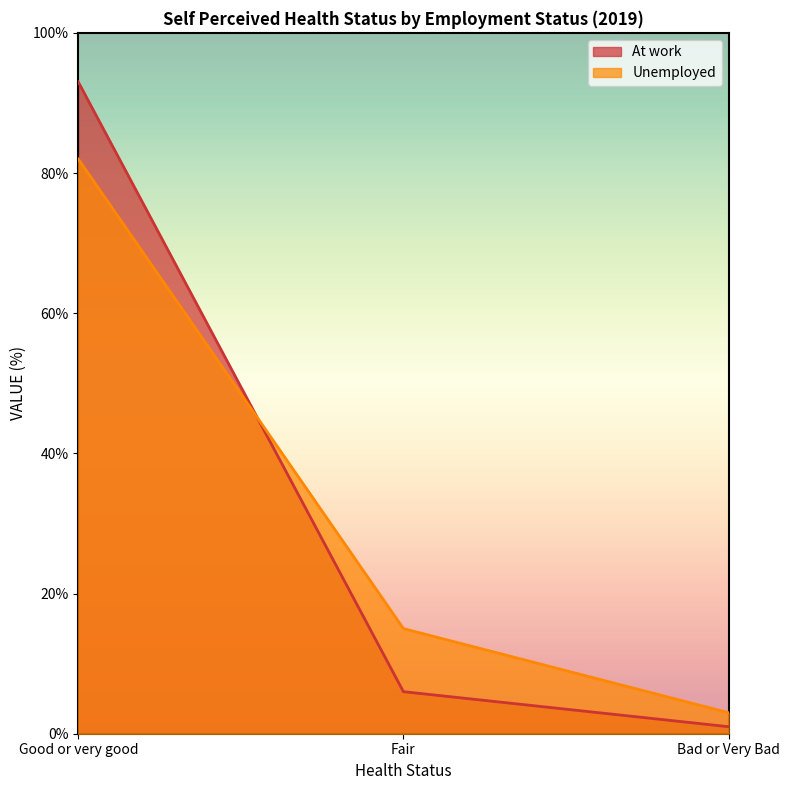

The At work series shows 8 at Fair. True or false?

False